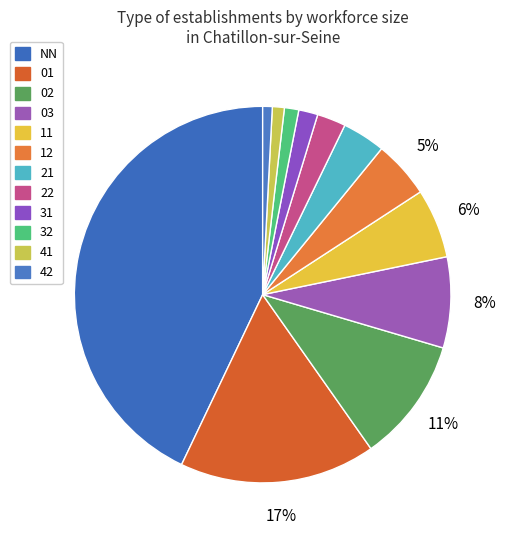

To the nearest percent, what is the difference between the largest and smallest slice percentages?

42%